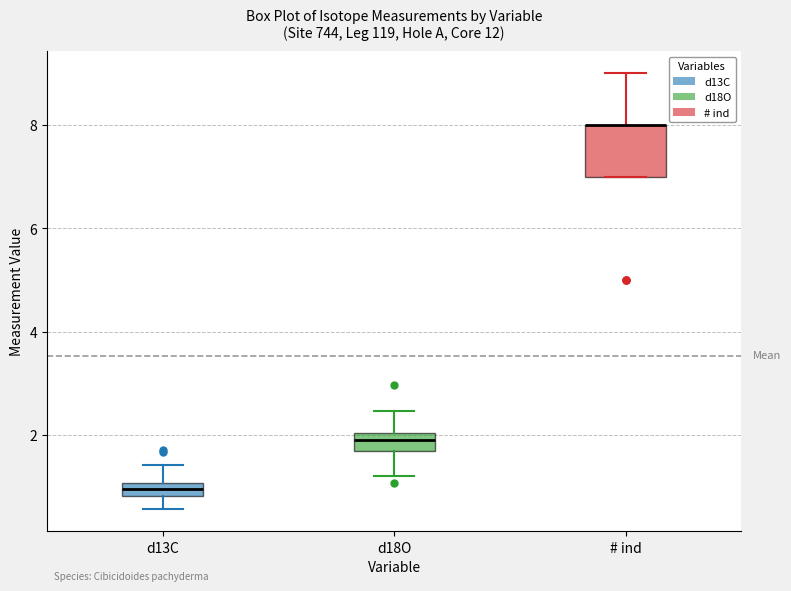

Where is the lower edge of the box for # ind on the y-axis? The values are not printed on the chart, so give them approximately, as read against the axis.

7.0